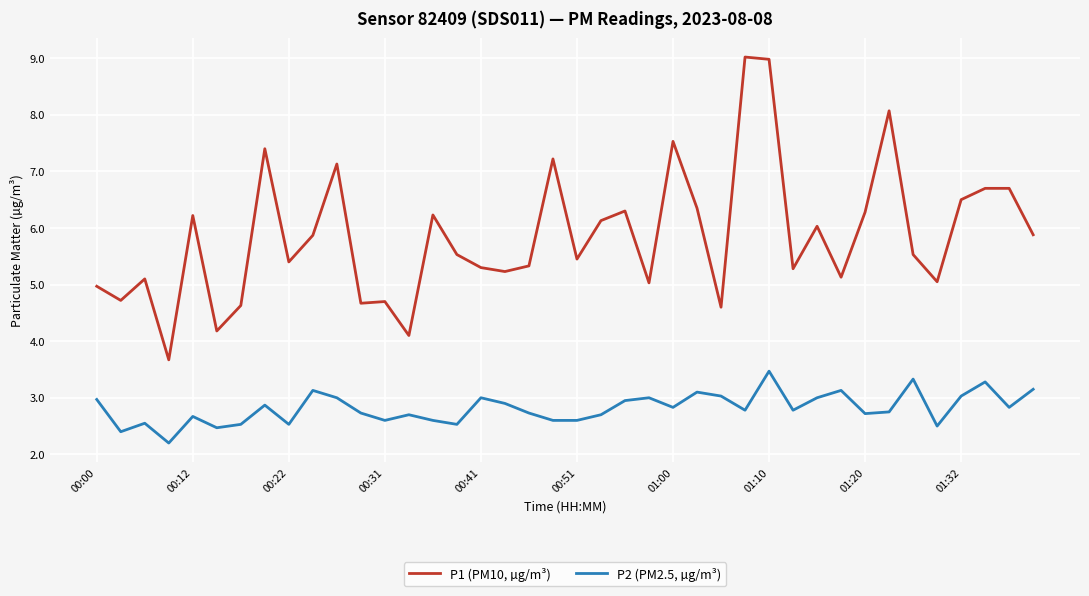

What are all the series names shown in the legend?

P1 (PM10, µg/m³), P2 (PM2.5, µg/m³)